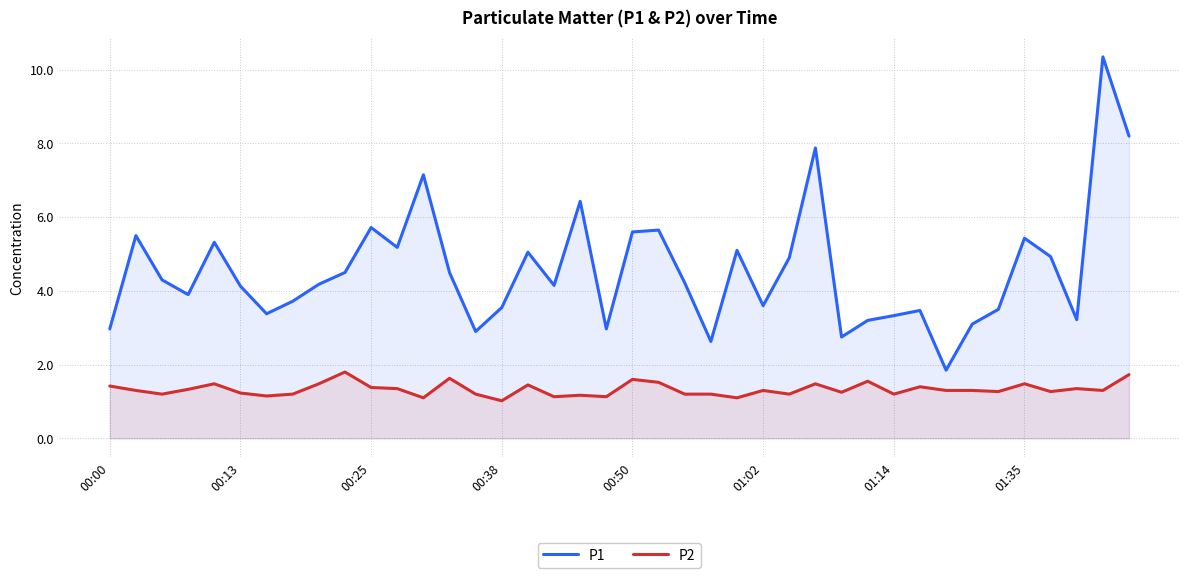

What is the average value of the P1 series?

4.6